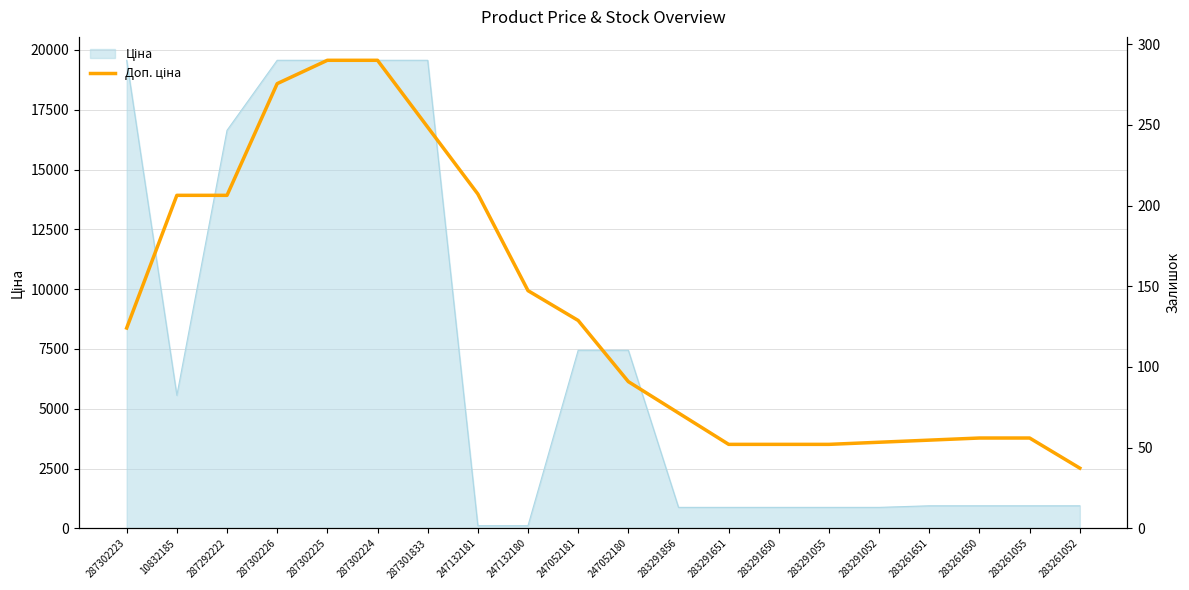

What is the label of the 6th point from the left?

287302224